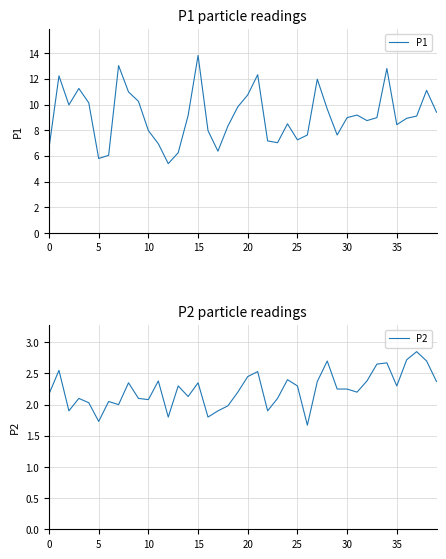

The P2 series shows 3.2 at 19. True or false?

False